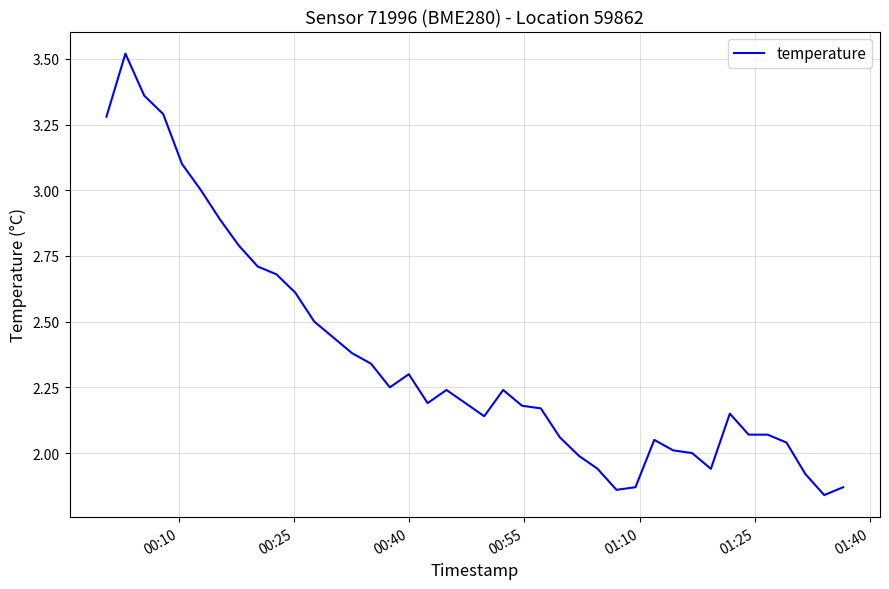

Count the number of data series in this chart.

1